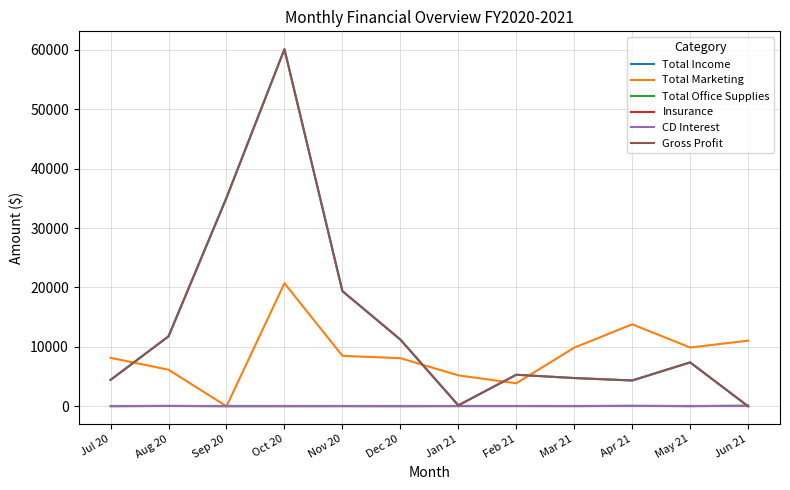

Is this an area chart (filled region under the line)?

No